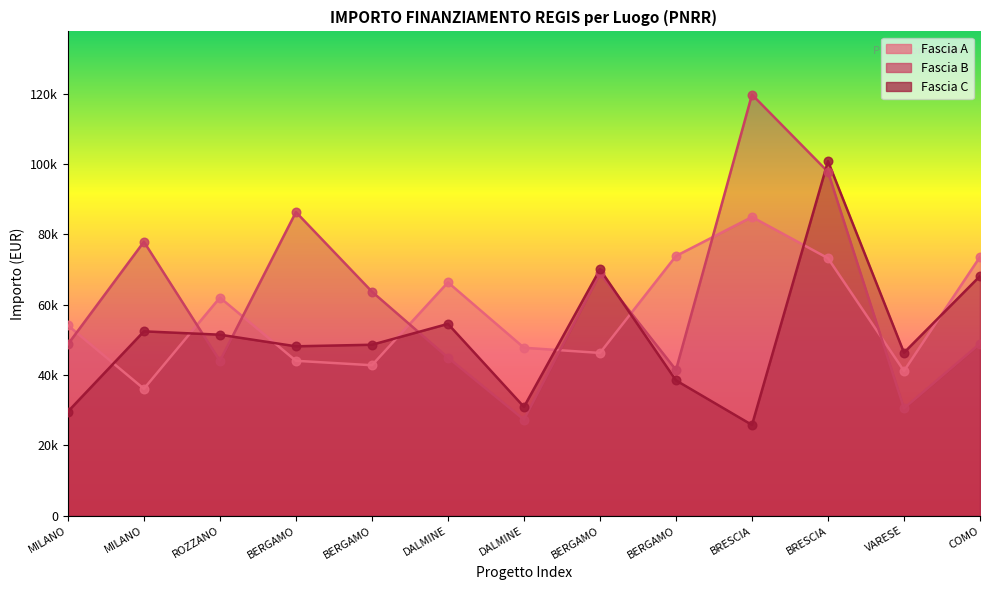

What is the total value across all series at ROZZANO?

157603.3